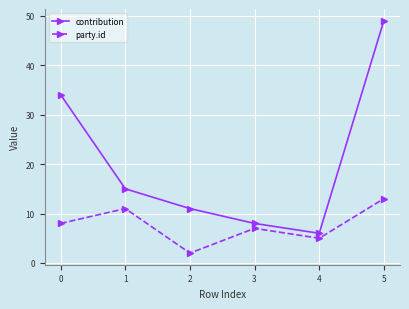

How many interior local valleys does the contribution series have?

1